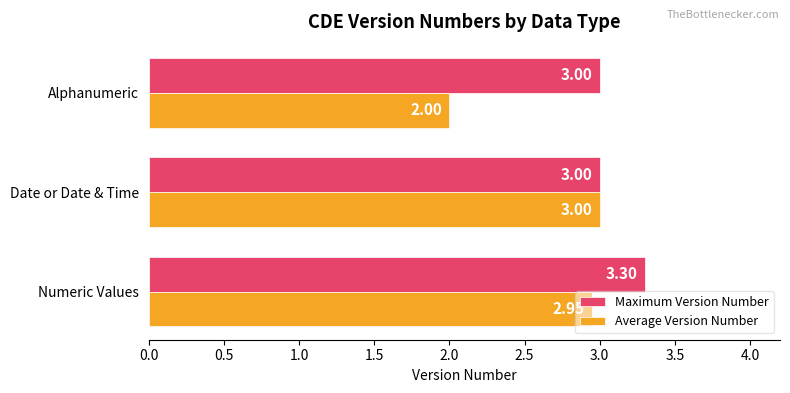

At which label is Average Version Number closest to 2?

Alphanumeric